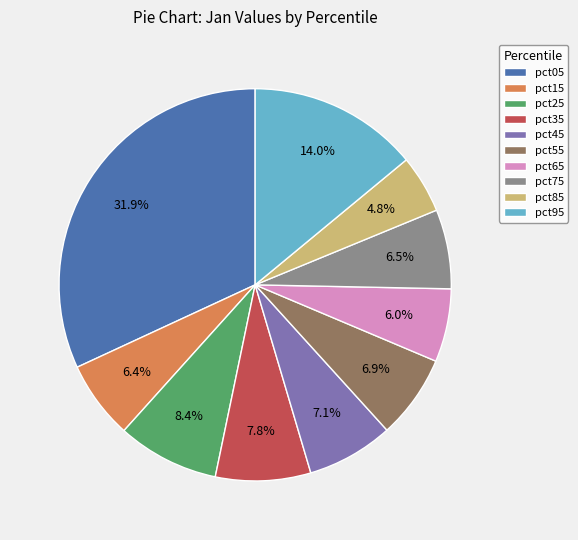

True or false: pct45 accounts for 7% of the total.

True